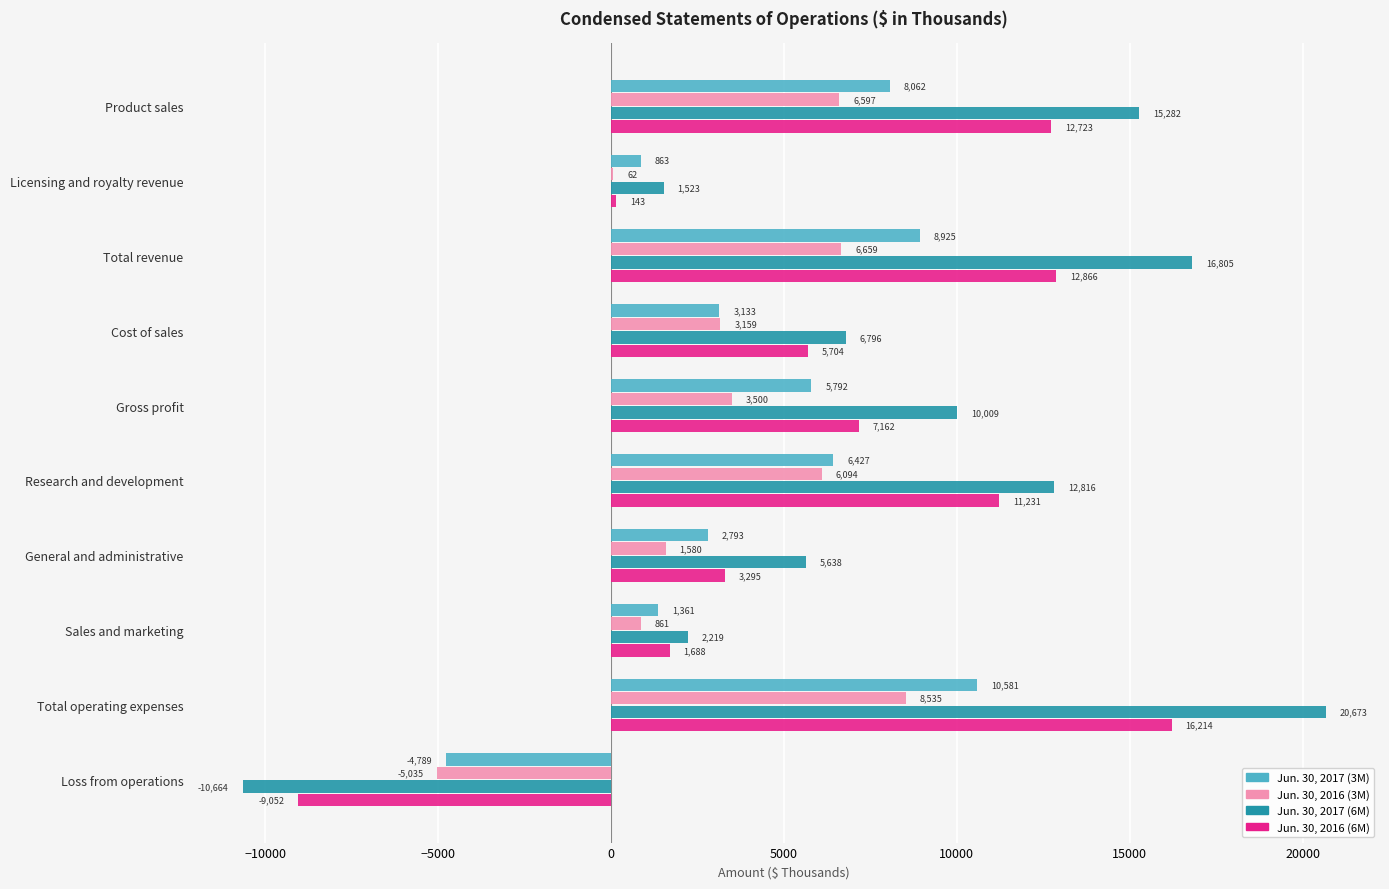

What value does the Jun. 30, 2016 (3M) series have at Licensing and royalty revenue, to the nearest 50?

50